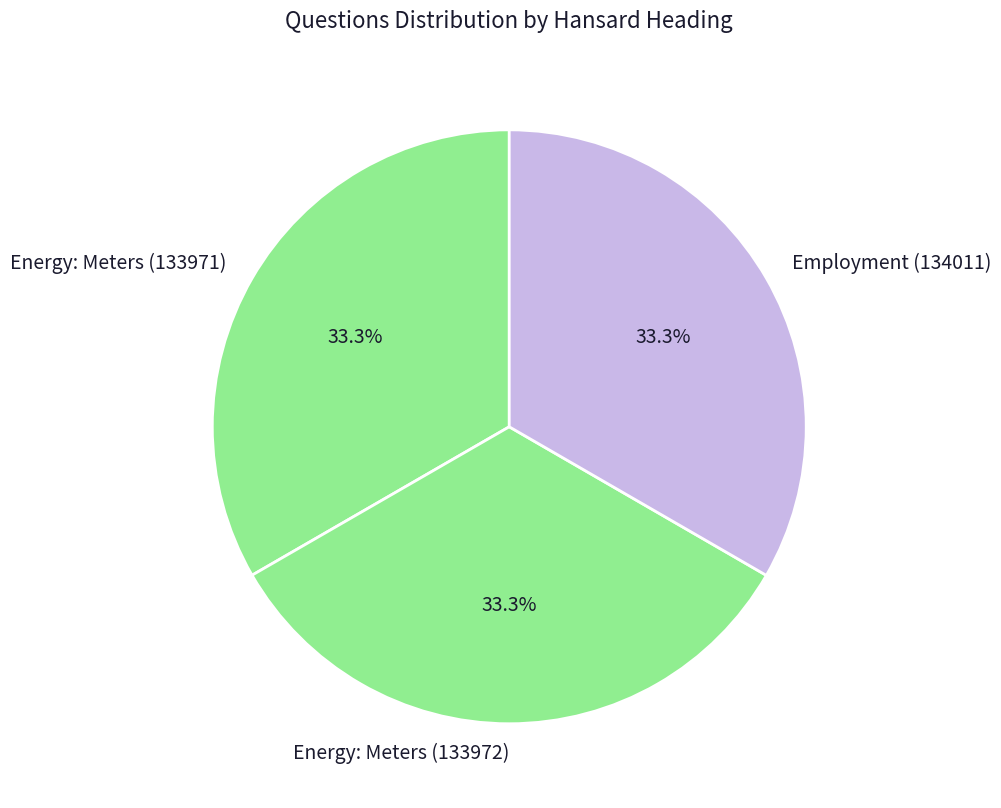

How many segments does this pie chart have?

3